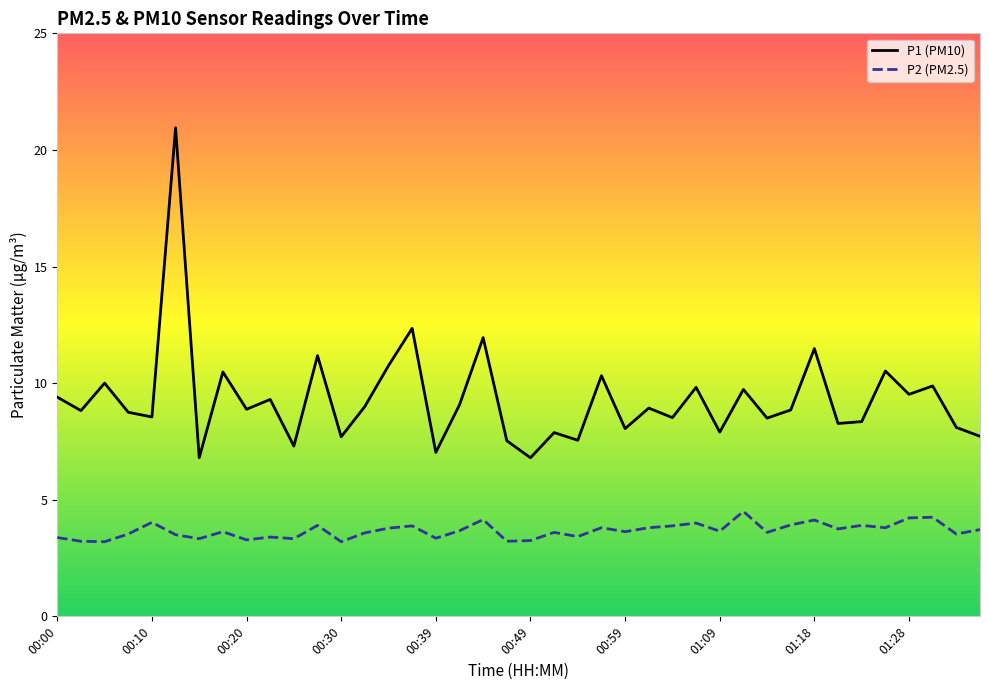

Which series has the widest spread of values?

P1 (PM10)